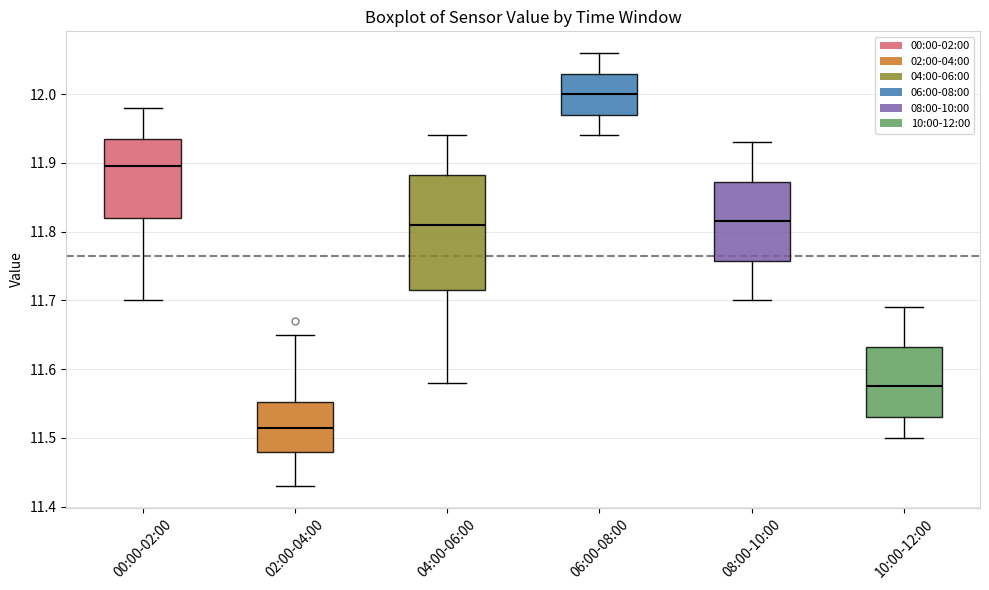

Which box is the tallest, from its lower edge to its upper edge?

04:00-06:00